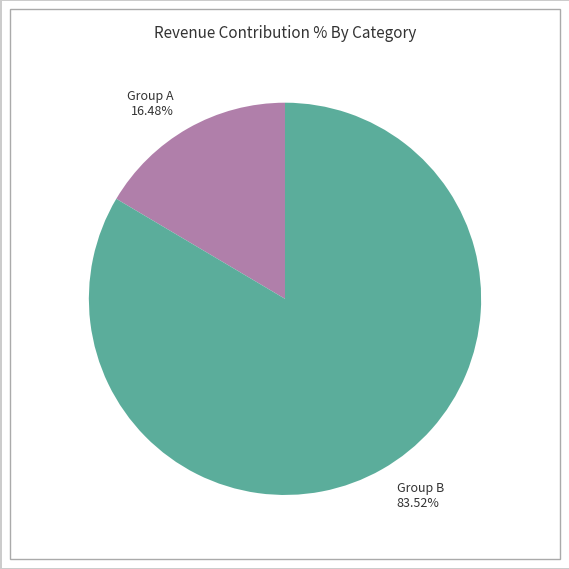

Count the number of slices in the pie.

2